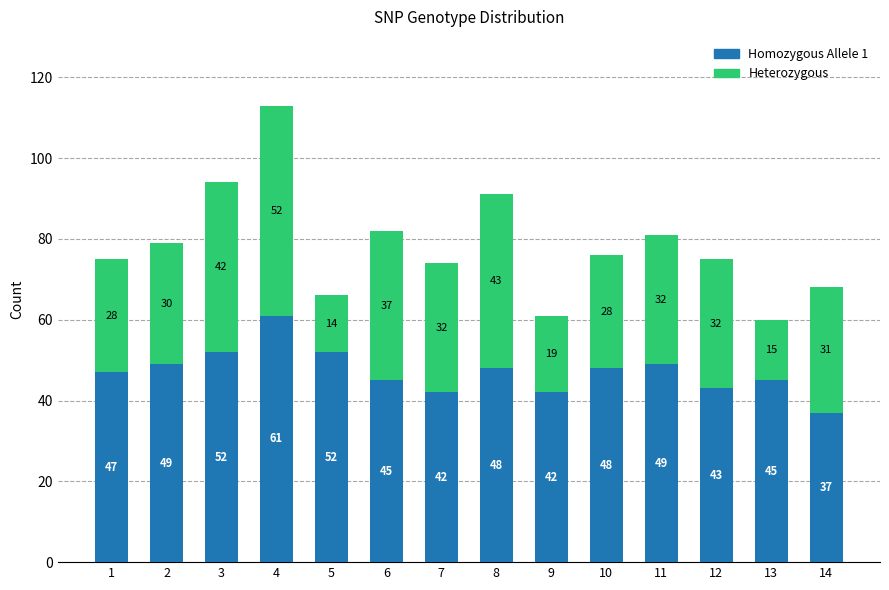

What are all the series names shown in the legend?

Homozygous Allele 1, Heterozygous